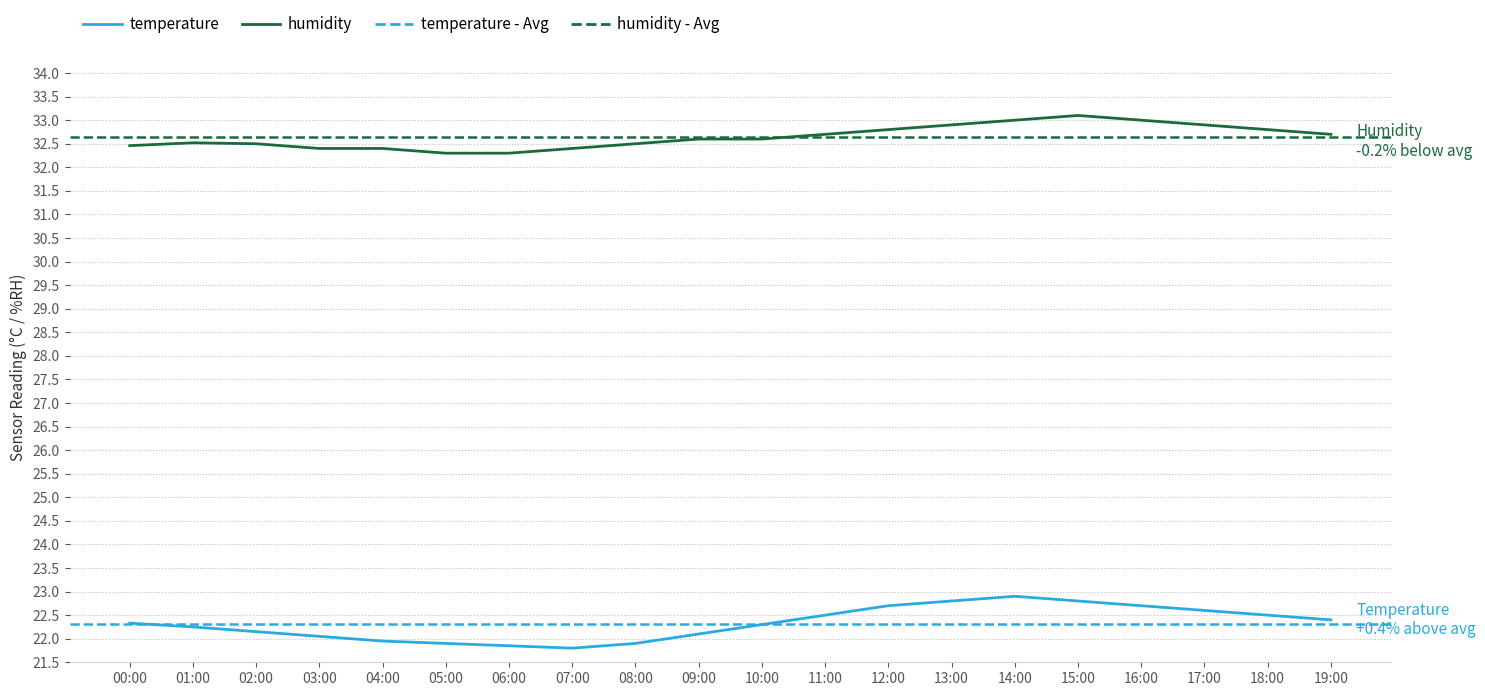

Does the chart have visible grid lines?

Yes